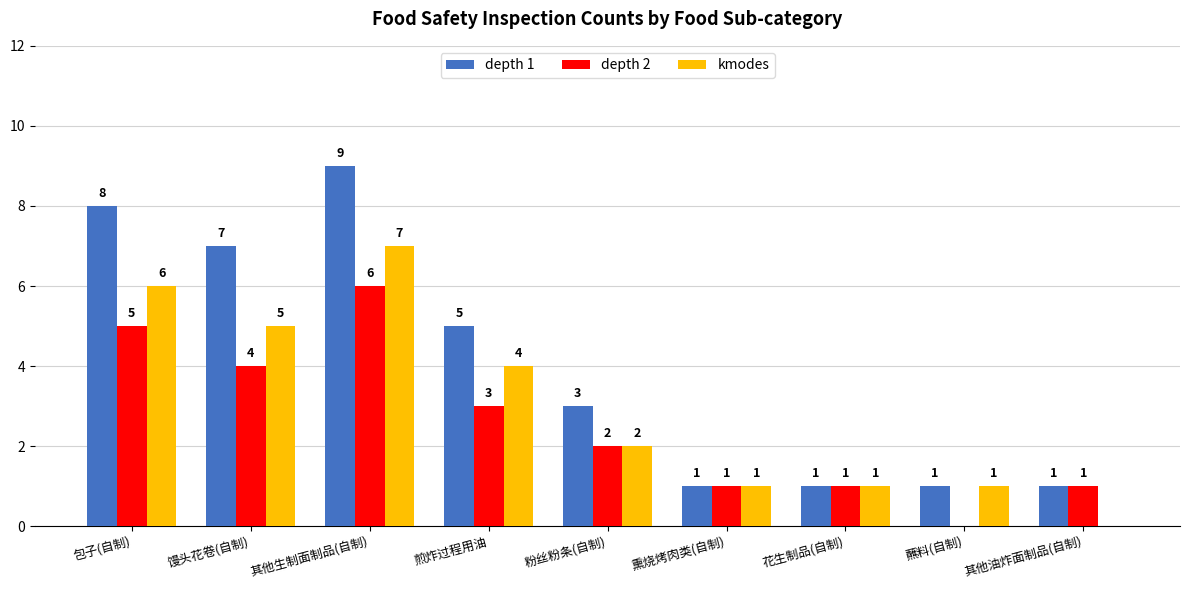

Which category has the highest value in the depth 2 series?

其他生制面制品(自制)